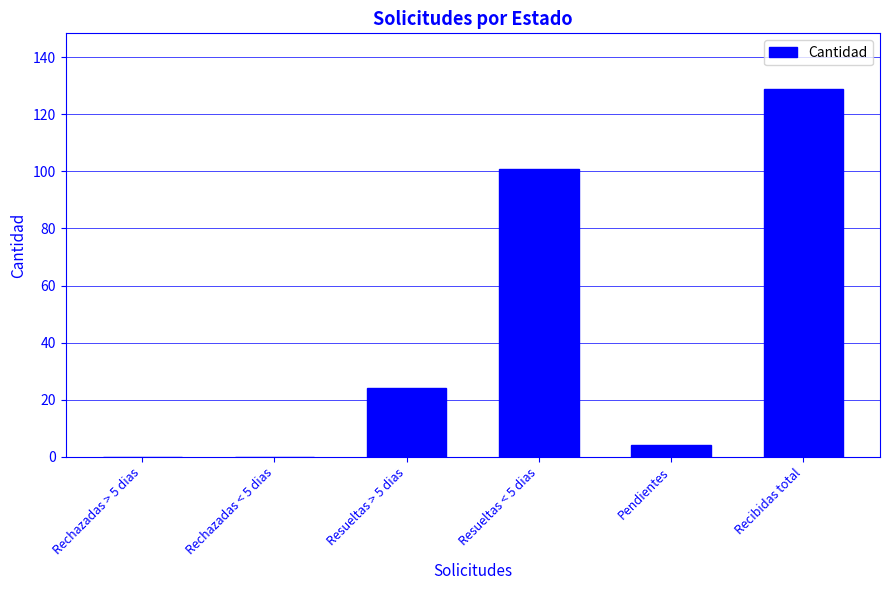

True or false: the data shows 228 at Recibidas total.

False